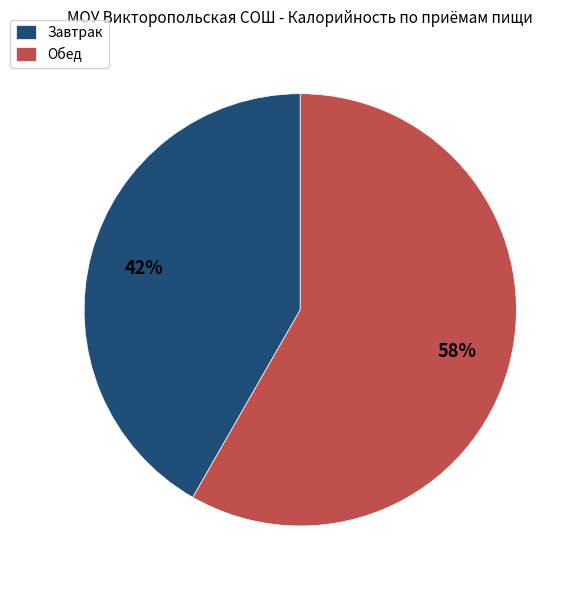

To the nearest percent, what is the average slice percentage?

50%